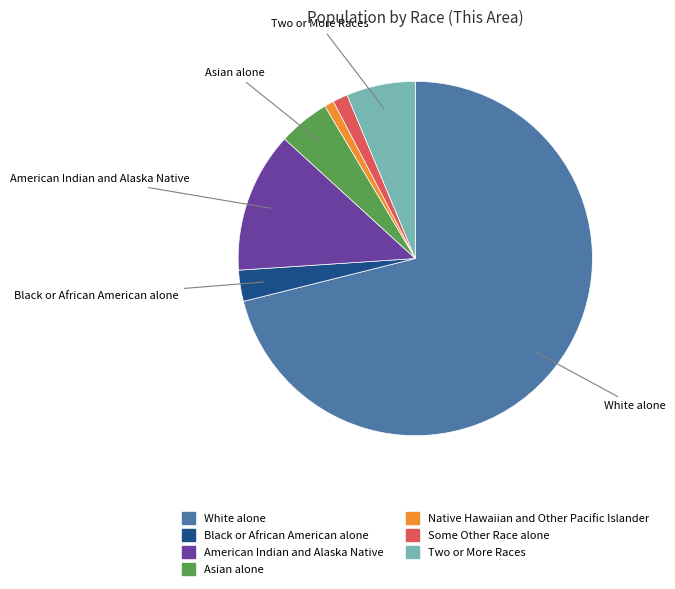

What is the largest slice in the pie chart?

White alone